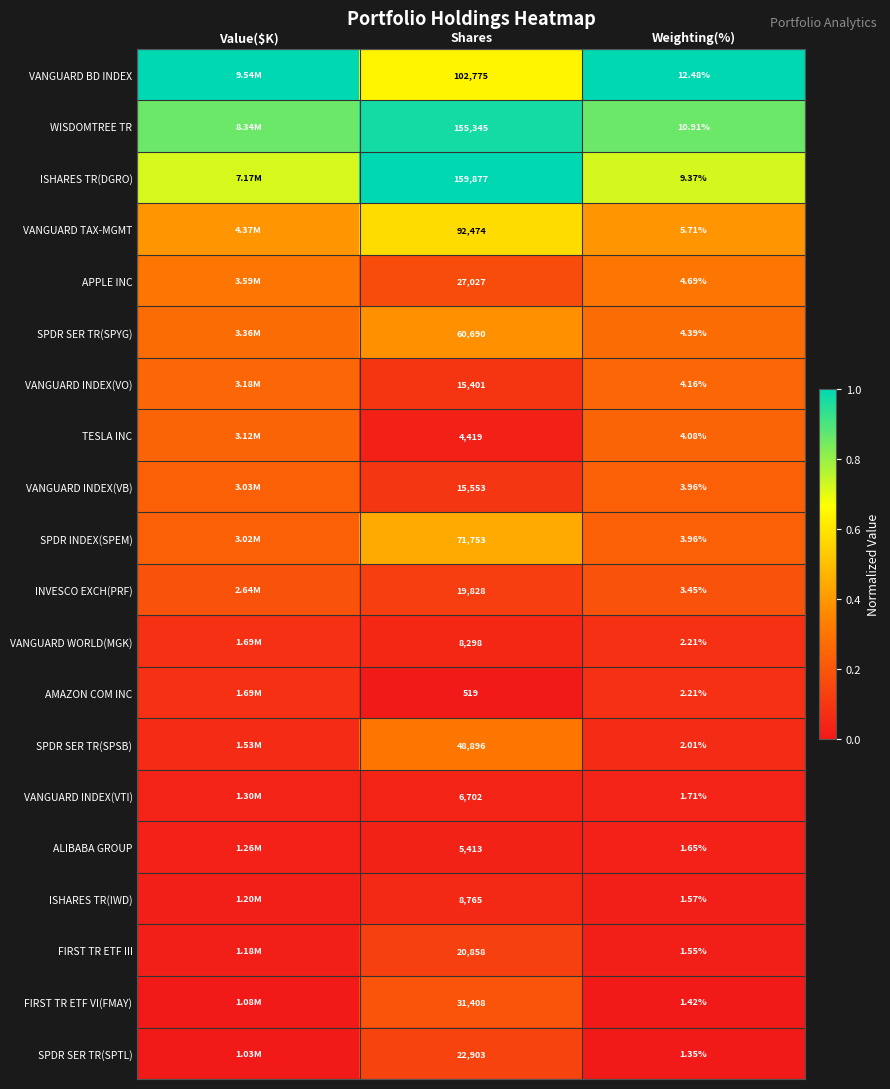

Is the value of VANGUARD WORLD(MGK) at Weighting(%) greater than the value of INVESCO EXCH(PRF) at Weighting(%)?

No